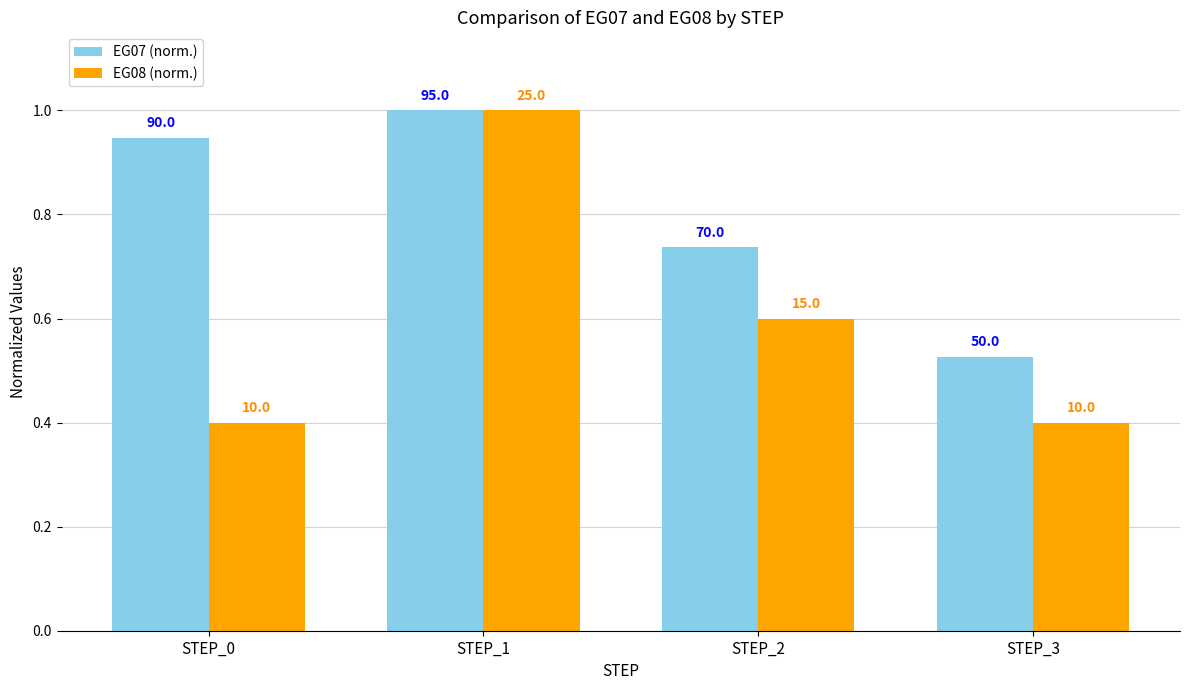

What is the difference between the second highest and second lowest values in the EG08 (norm.) series?

0.2